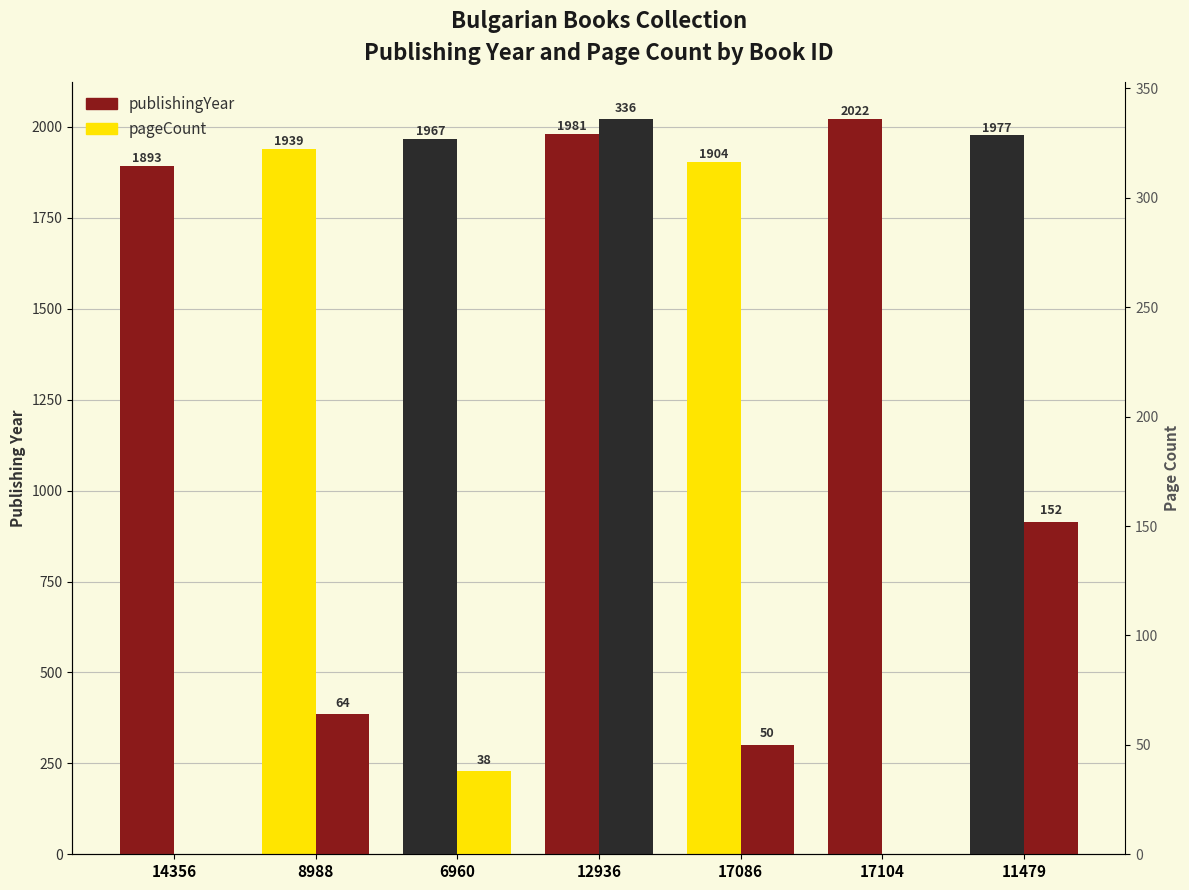

Rank the series by their maximum value, from highest to lowest.

publishingYear, pageCount